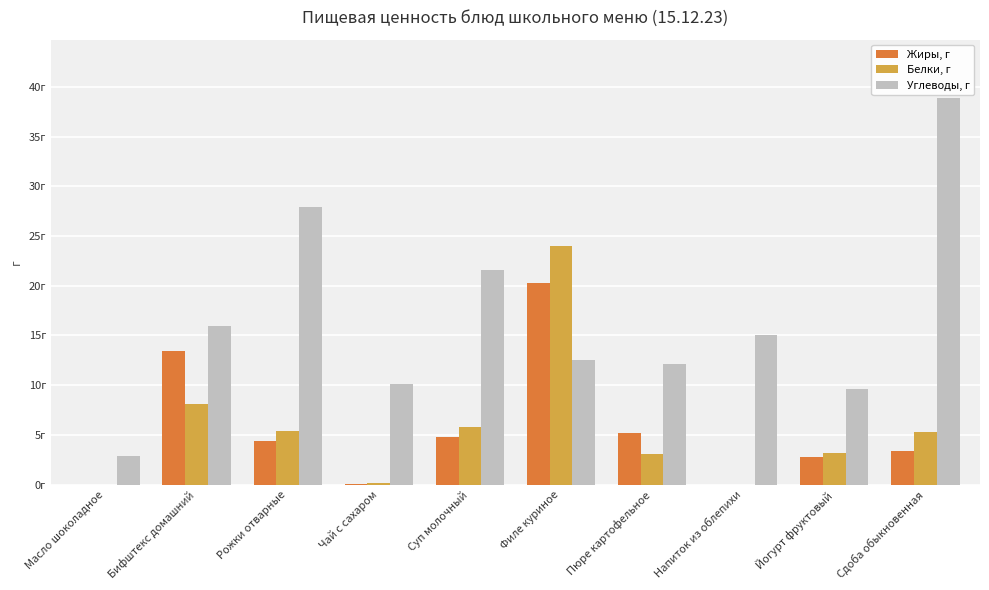

Which category has the highest value in the Углеводы, г series?

Сдоба обыкновенная